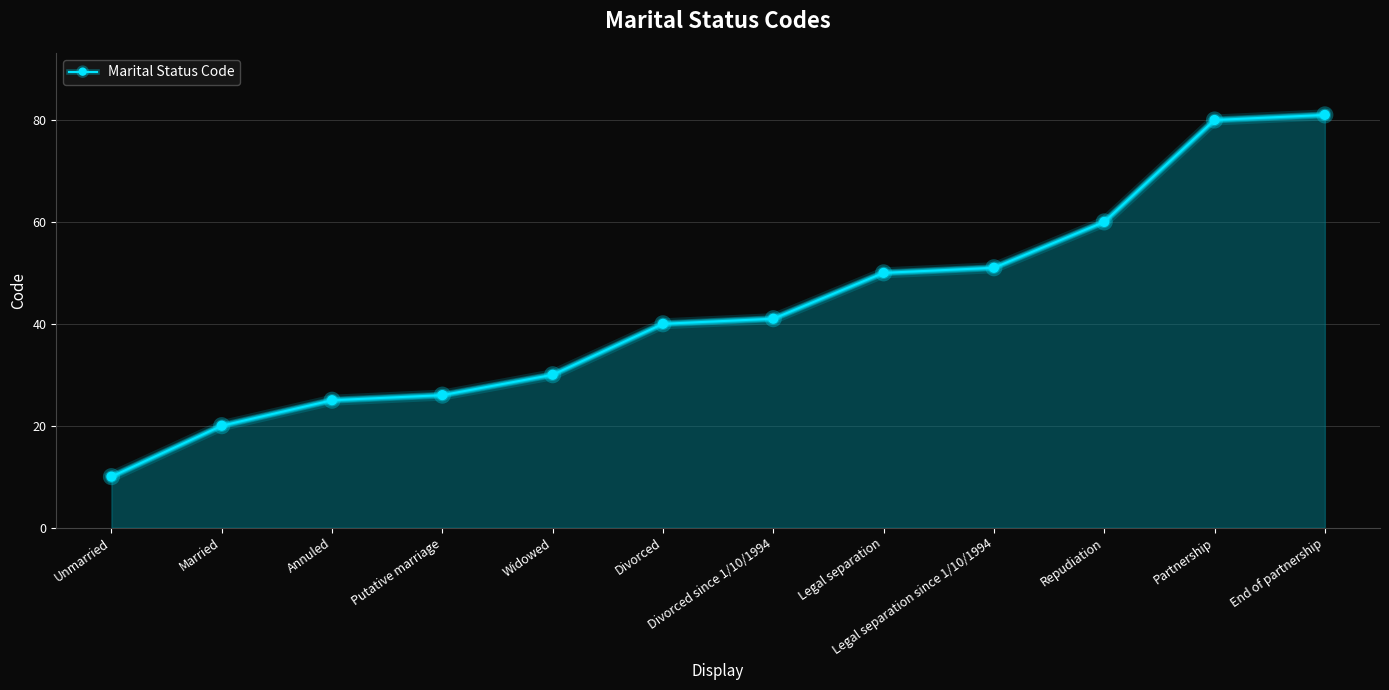

What is the ratio of the value at Divorced to the value at Divorced since 1/10/1994?

1.0